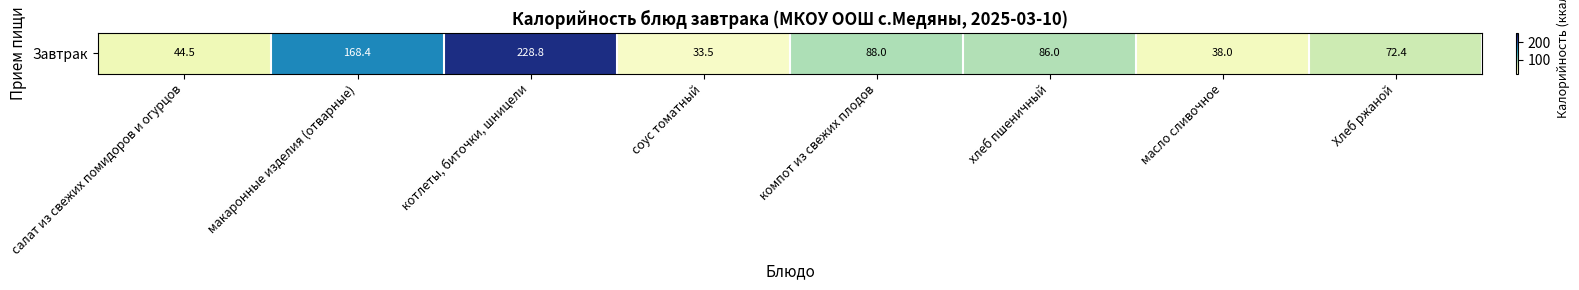

What is the maximum value shown in the chart?

228.8